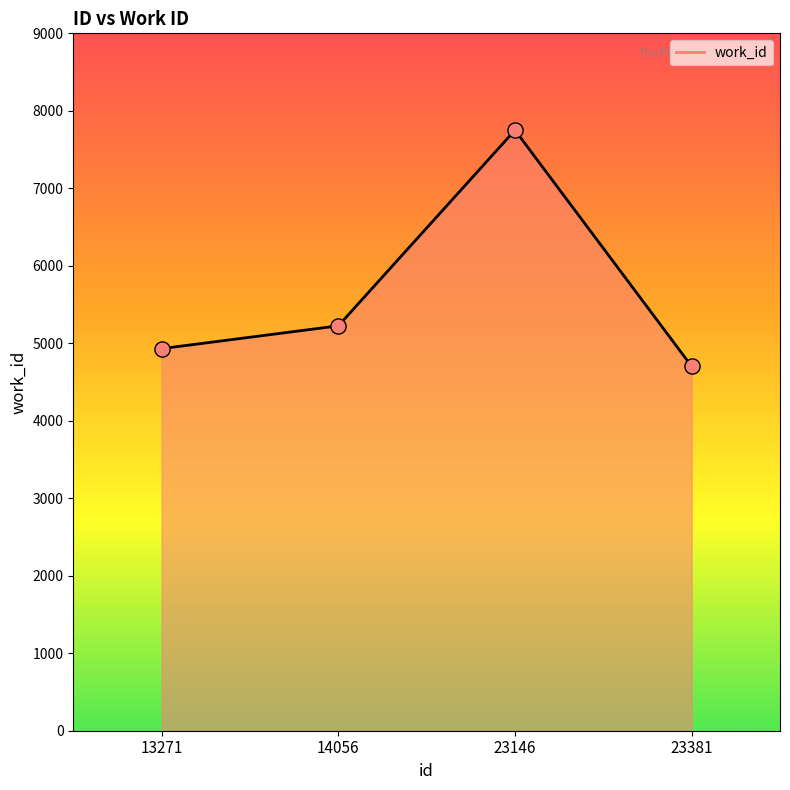

Approximately how many times larger is the value at 14056 compared to 13271?

1.1